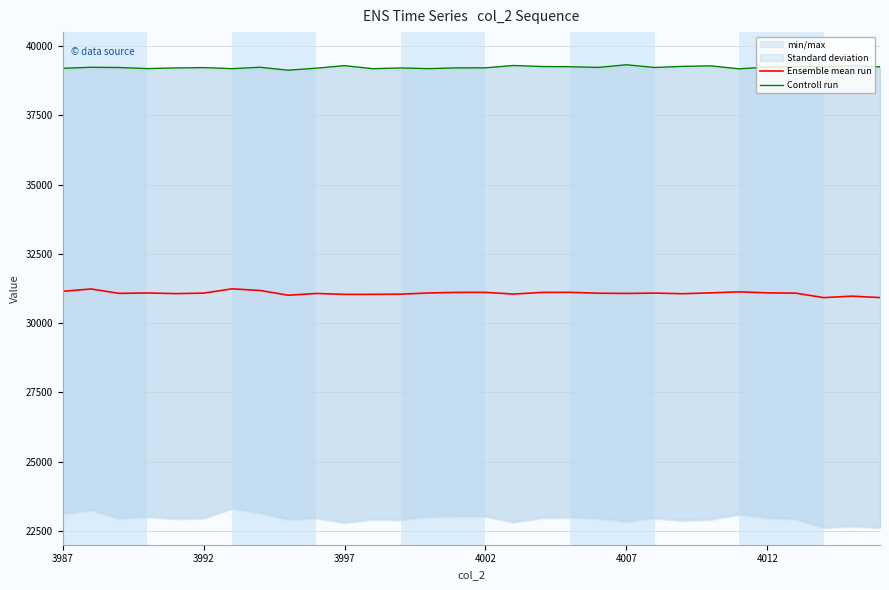

What is the difference between the second highest and second lowest values in the Controll run series?

120.0